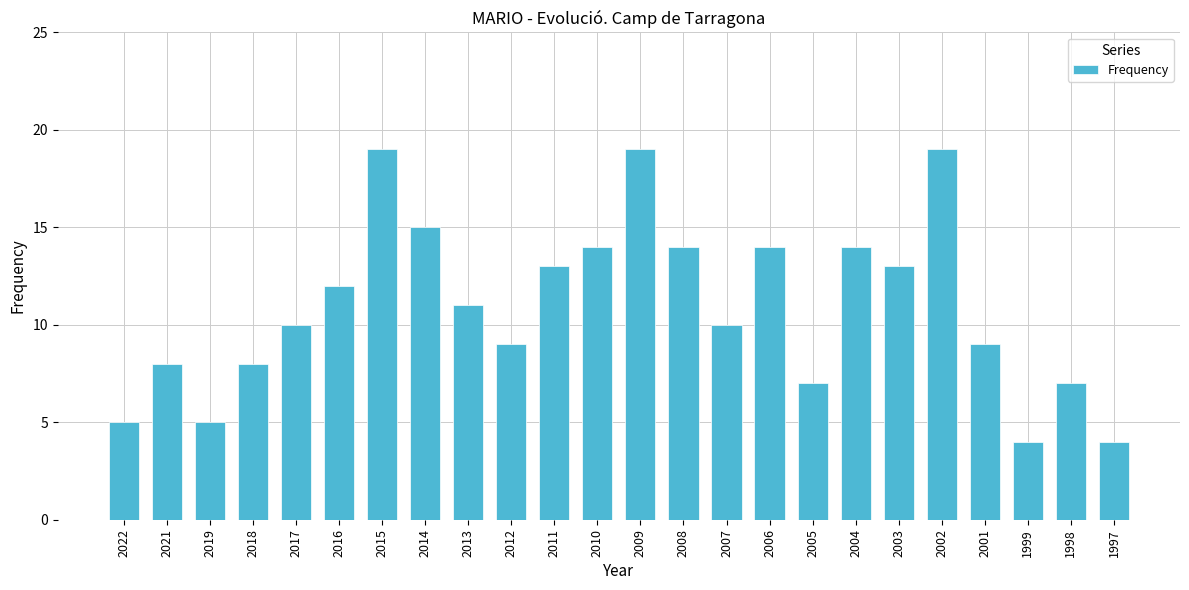

What is the value of the 17th bar from the left?

7